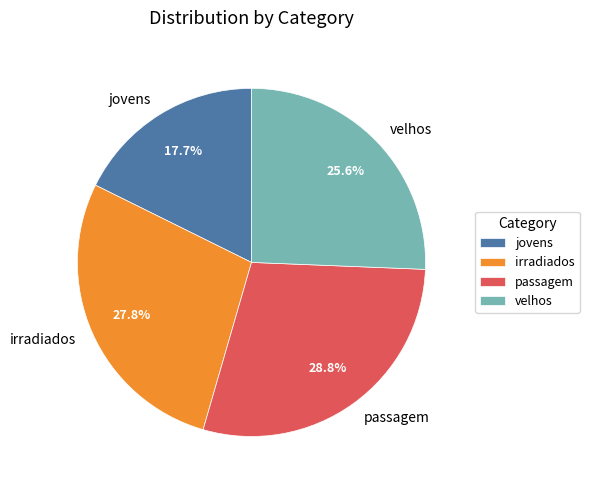

To the nearest percent, what is the average slice percentage?

25%